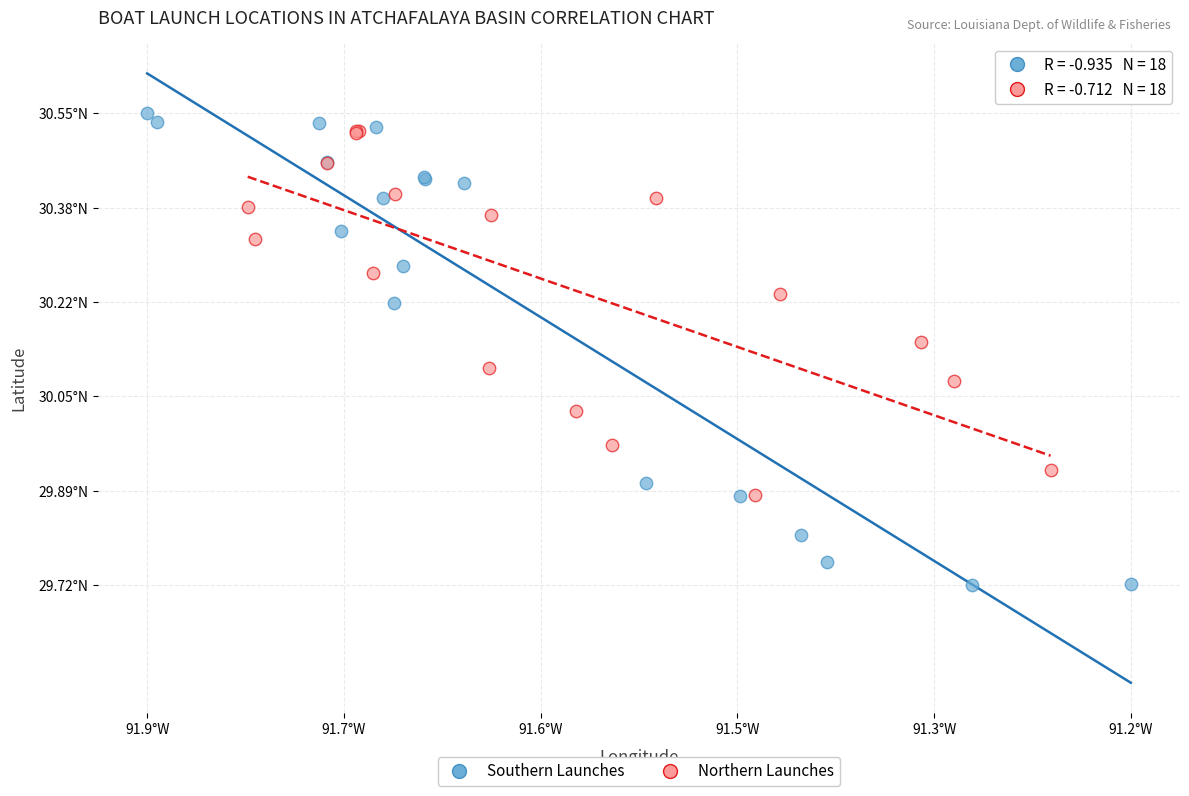

What are all the series names shown in the legend?

Southern Launches, Northern Launches